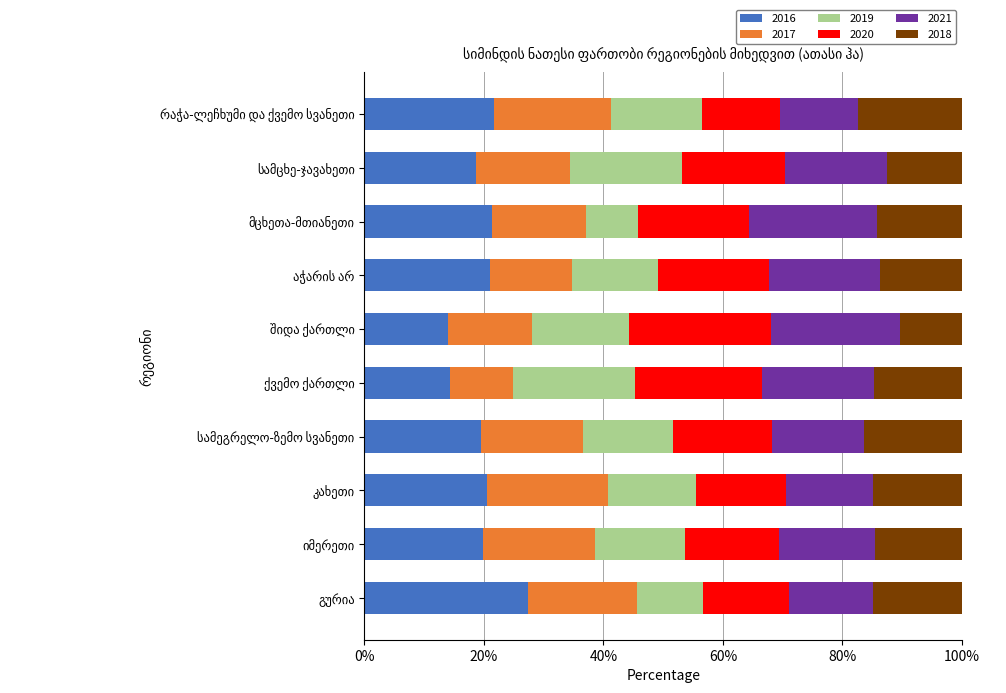

What is the maximum value for 2016?

27.4